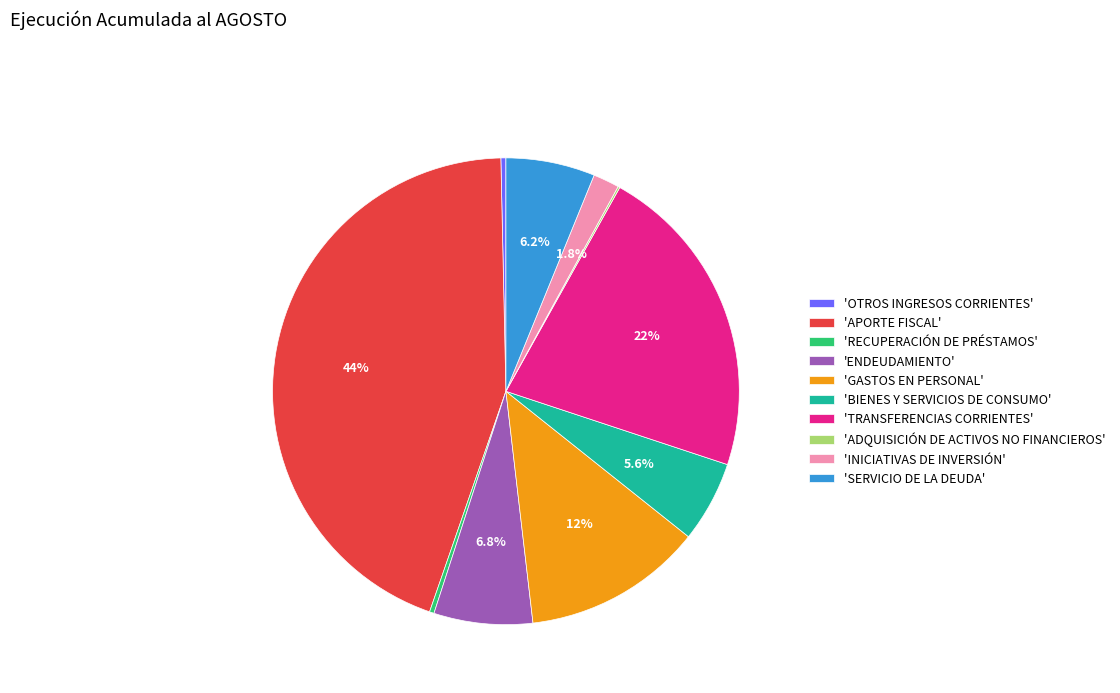

Between 'SERVICIO DE LA DEUDA' and 'ENDEUDAMIENTO', which is larger?

'ENDEUDAMIENTO'